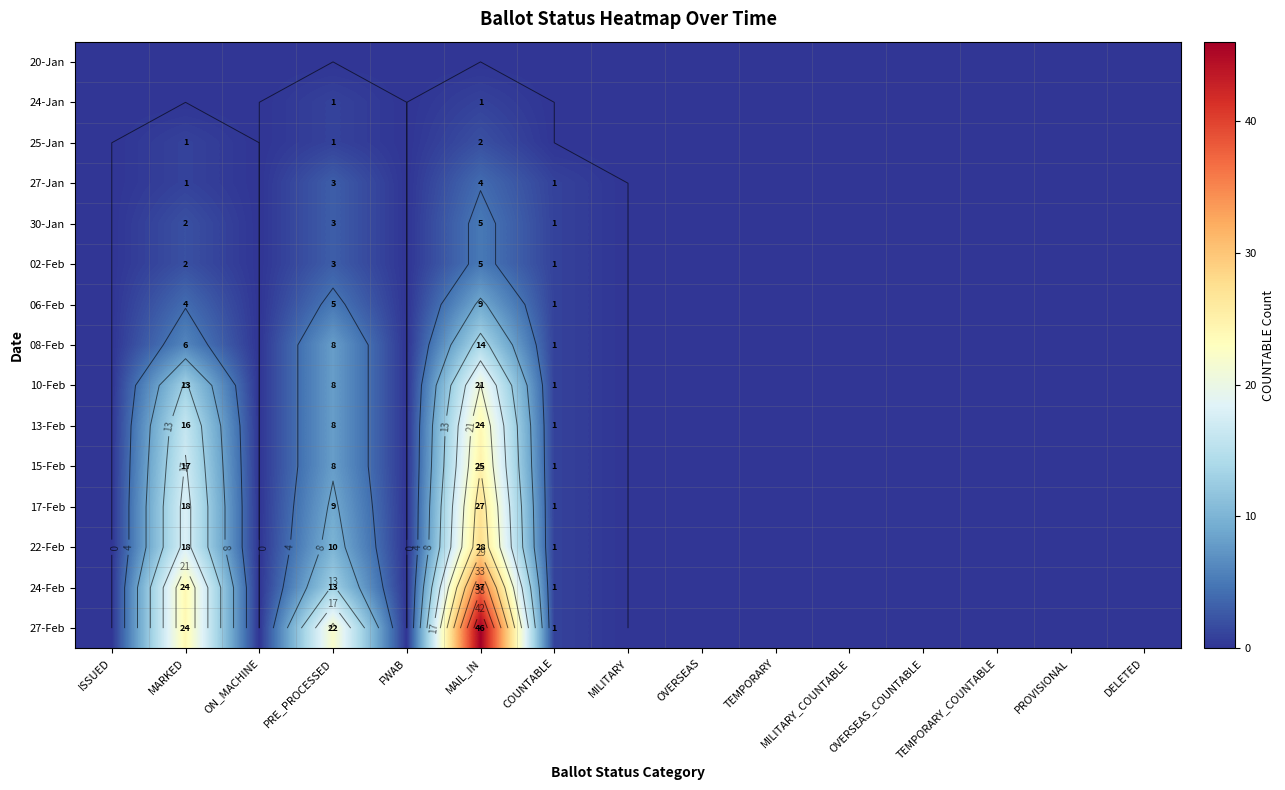

Is it true that 27-Feb equals 46 at MAIL_IN?

True